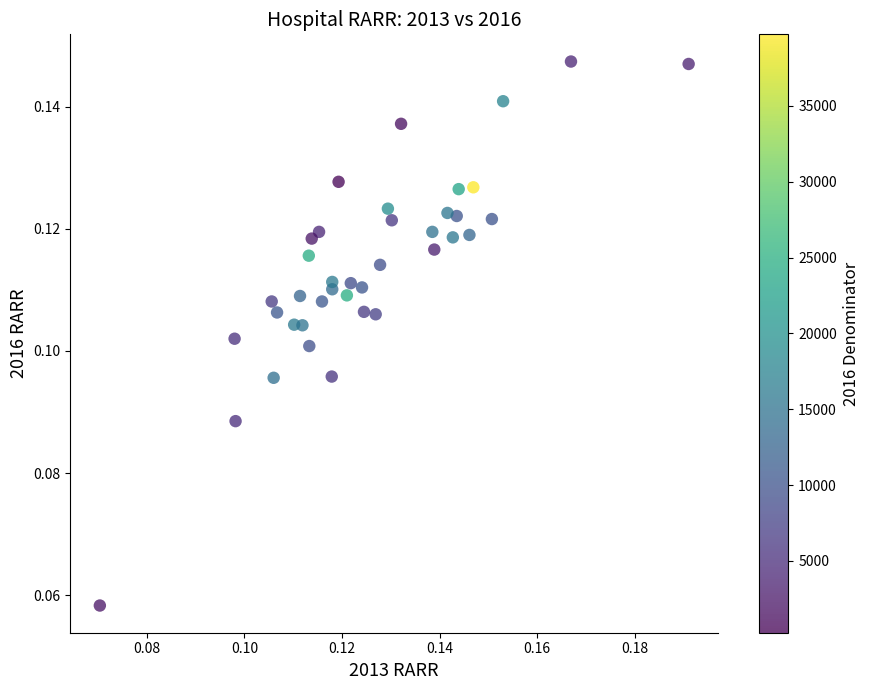

How many data points are displayed?

39